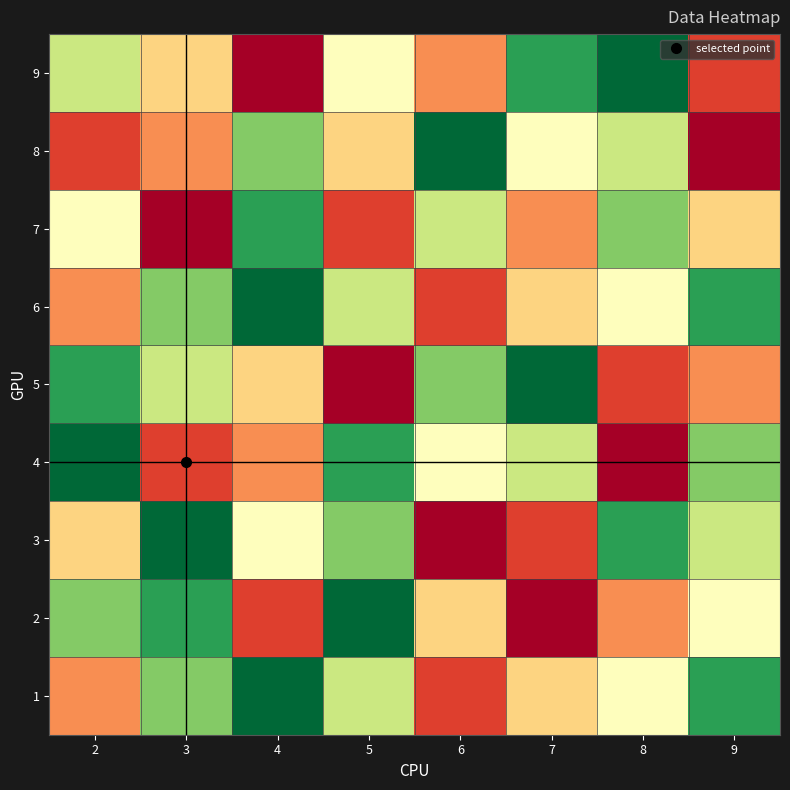

At how many categories does at least one series exceed 8?

7